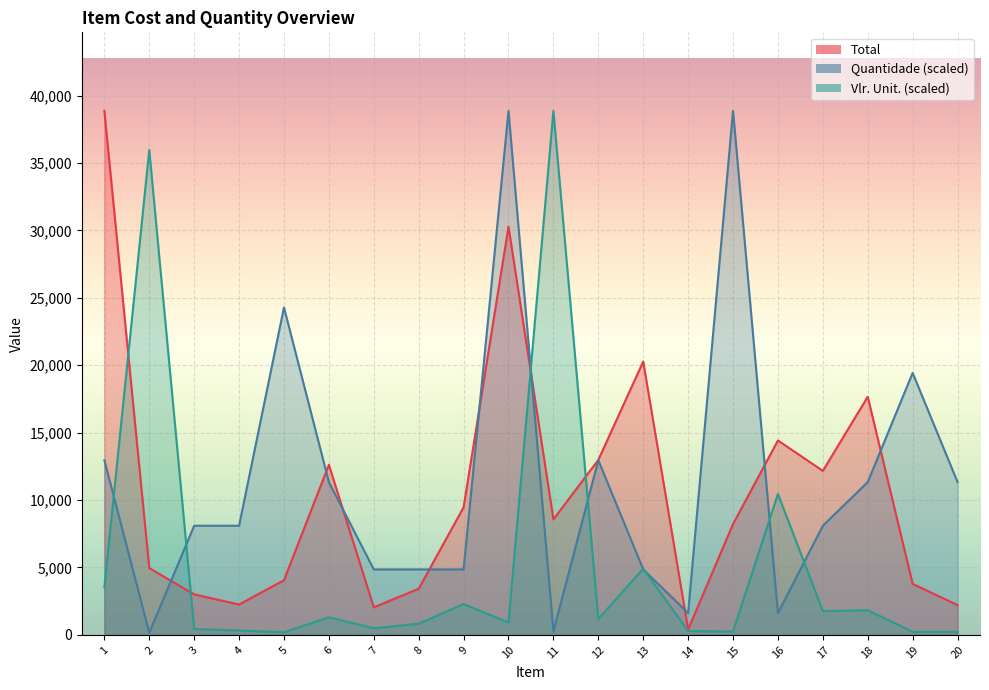

What is the difference between the Total values at 5 and 17?

8107.5